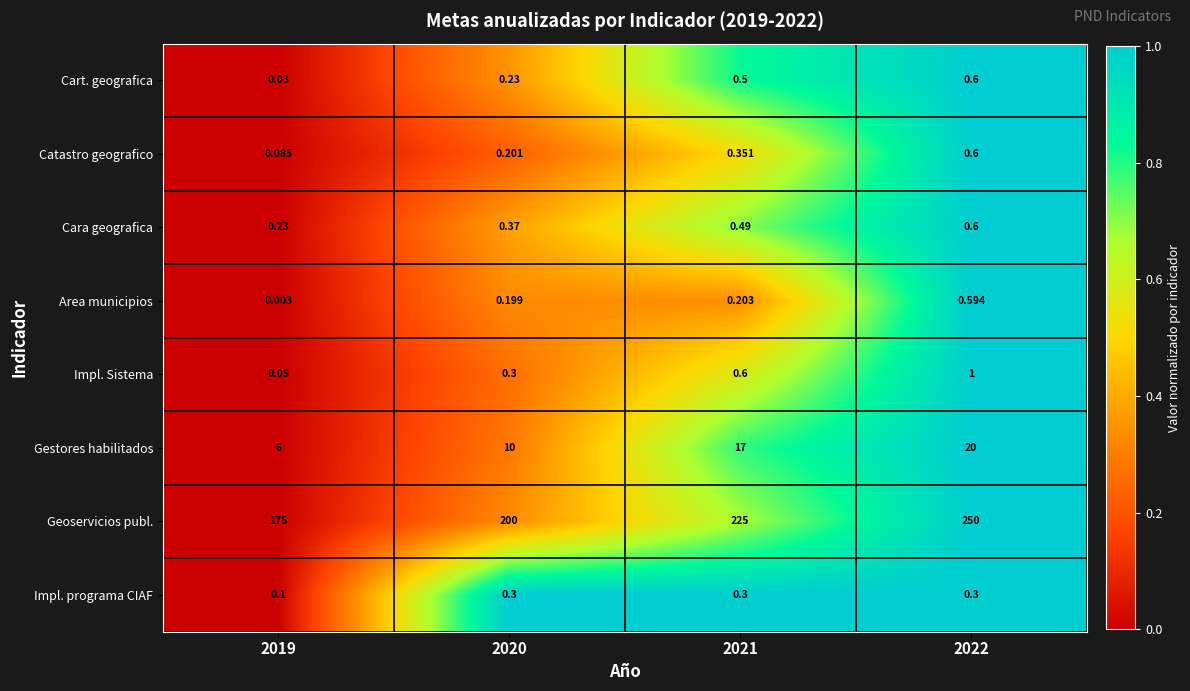

Is the value of Gestores habilitados at 2022 greater than the value of Cara geografica at 2020?

Yes